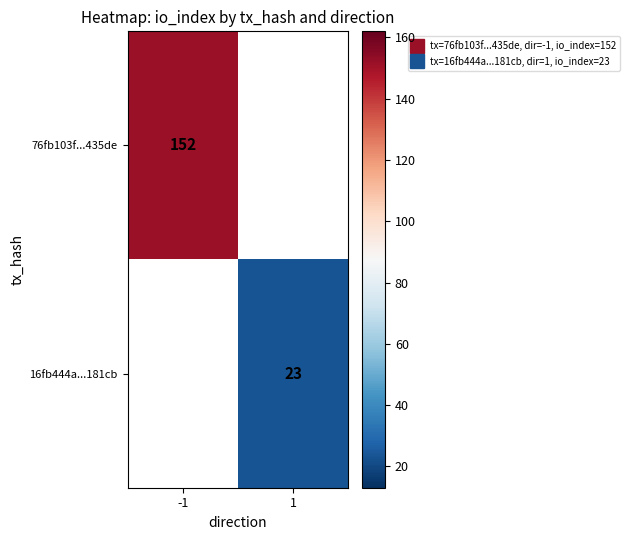

At -1, list the series in order from largest to smallest.

76fb103f...435de, 16fb444a...181cb